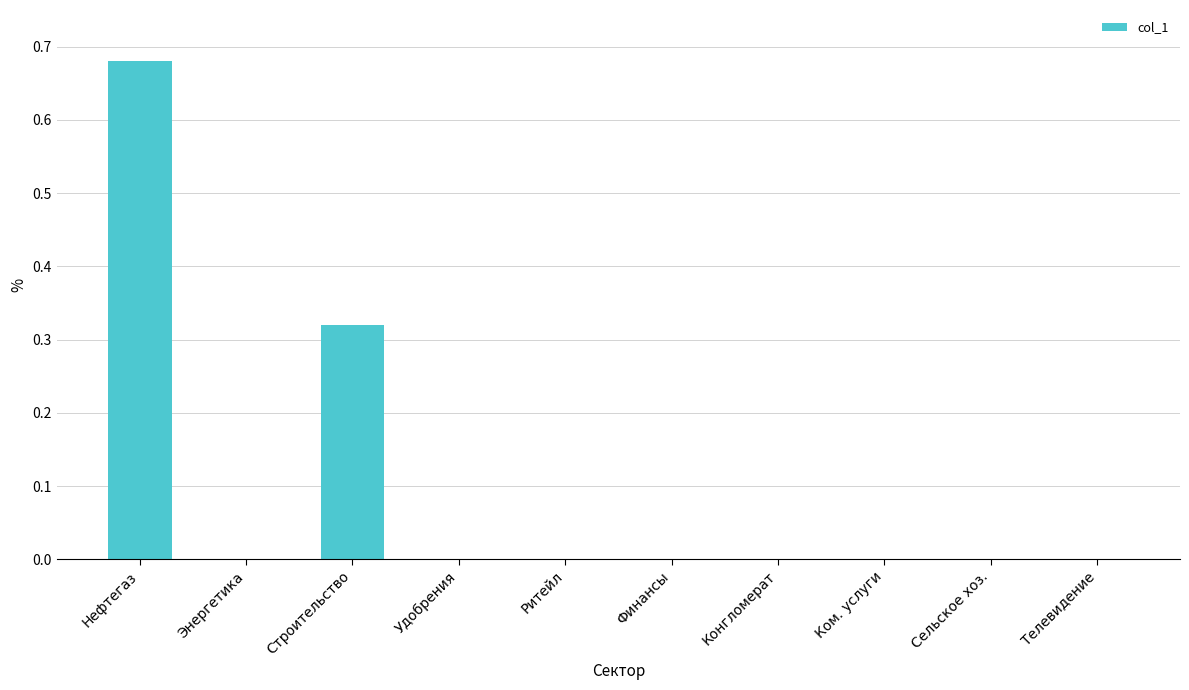

Which label corresponds to the largest value in the chart?

Нефтегаз